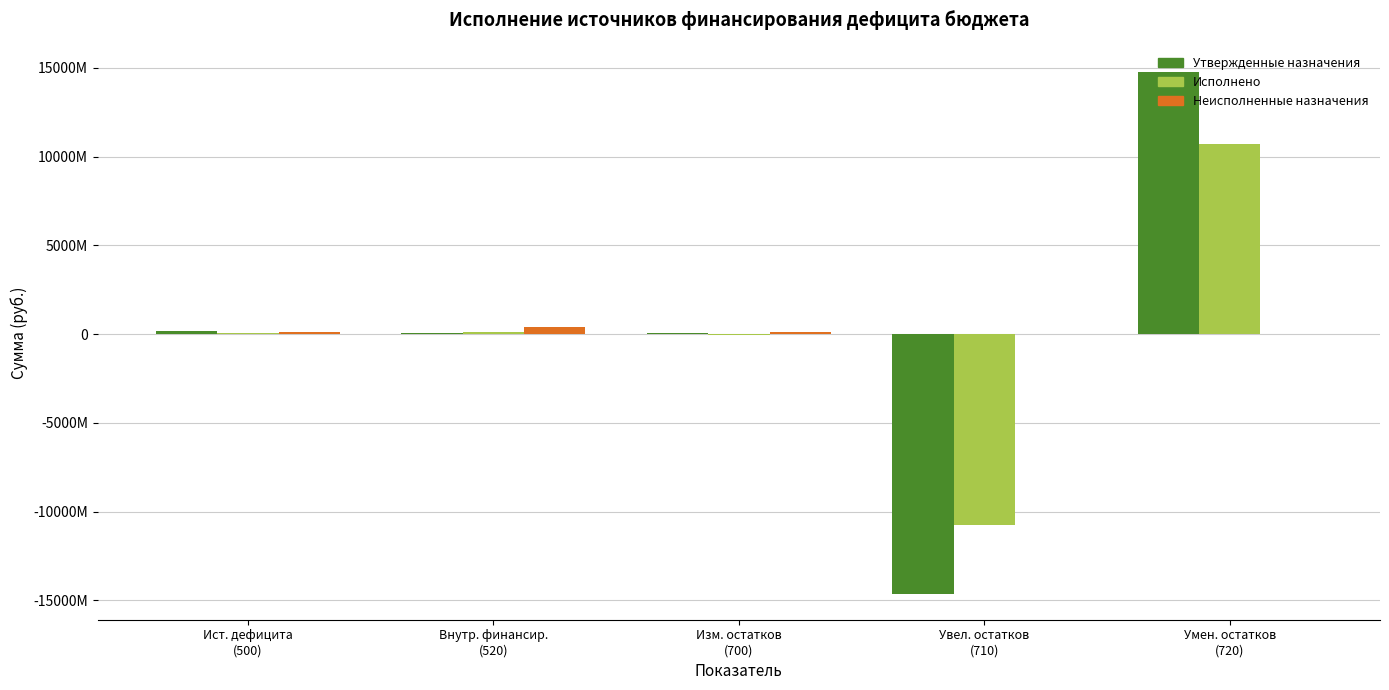

Rank the series by their average value, from lowest to highest.

Исполнено, Утвержденные назначения, Неисполненные назначения